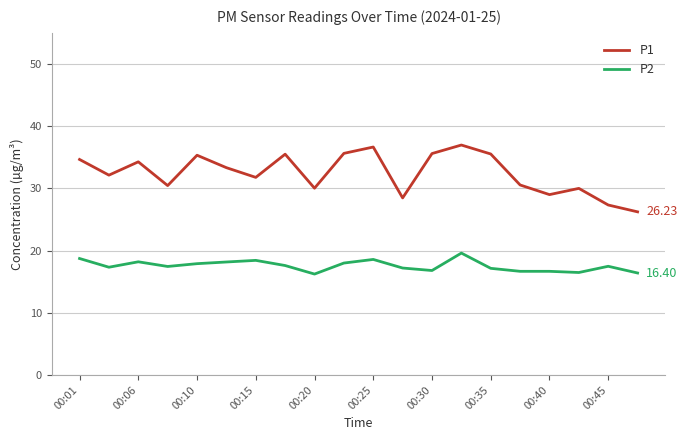

Which series has the largest total across all categories?

P1